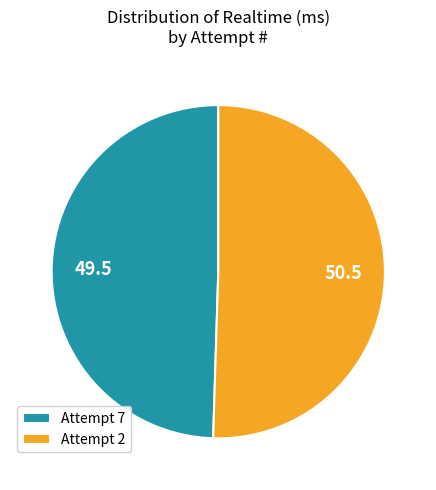

What is the ratio of the value at Attempt 7 to the value at Attempt 2?

1.0